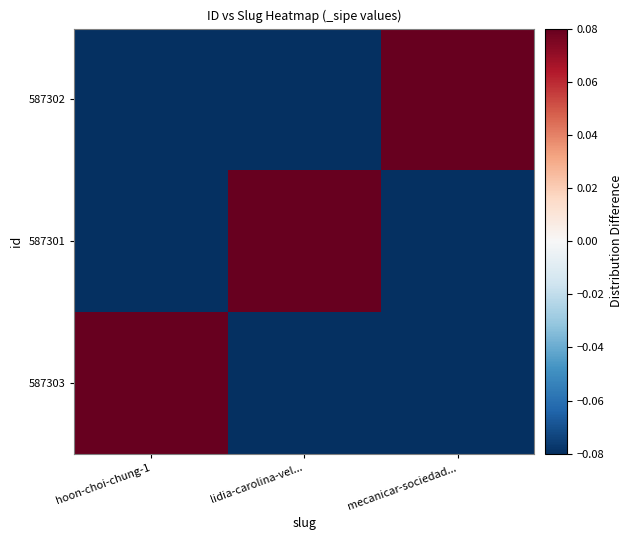

Reading left to right, extract all data points from this chart.

587303: hoon-choi-chung-1=0.1	lidia-carolina-vel...=-0.1	mecanicar-sociedad...=-0.1
587301: hoon-choi-chung-1=-0.1	lidia-carolina-vel...=0.1	mecanicar-sociedad...=-0.1
587302: hoon-choi-chung-1=-0.1	lidia-carolina-vel...=-0.1	mecanicar-sociedad...=0.1